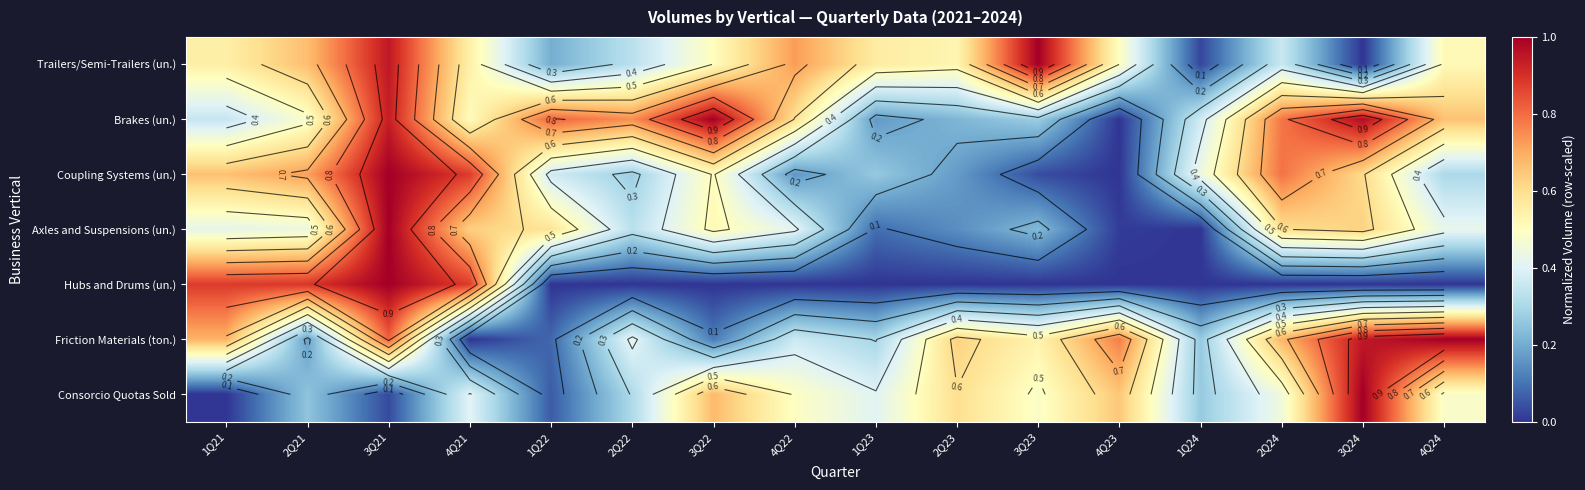

How many data points in Axles and Suspensions (un.) are above 0?

15